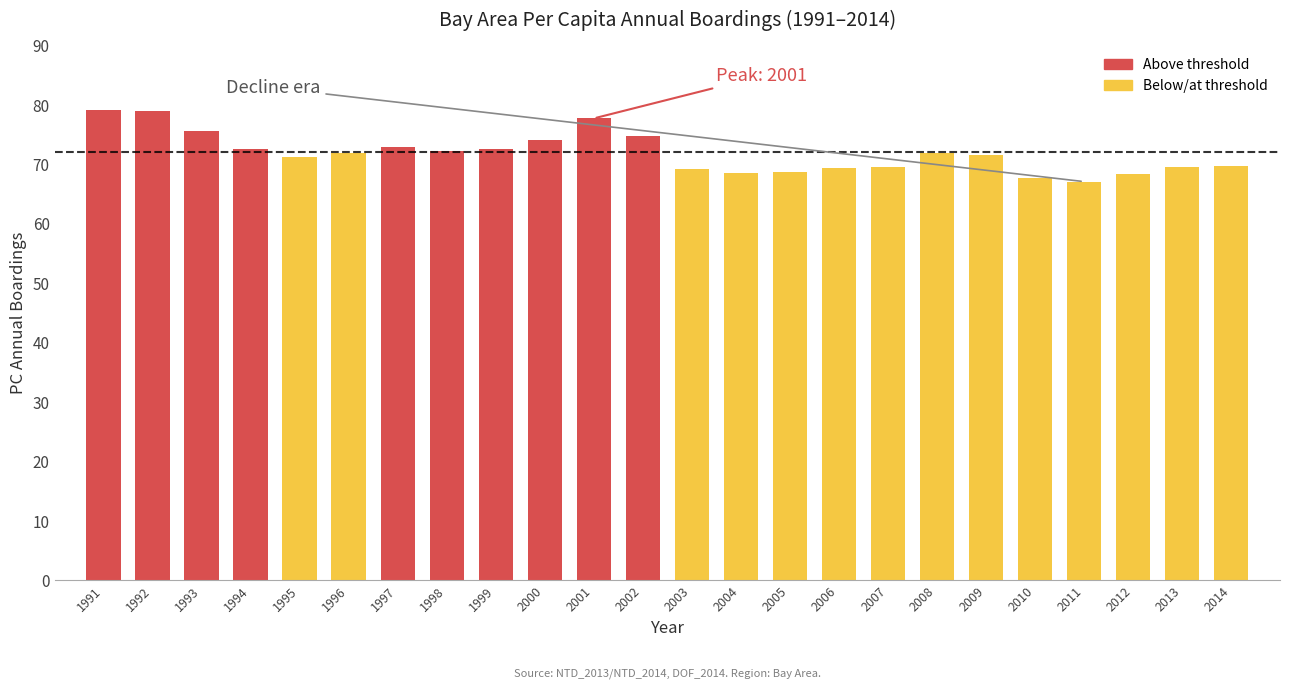

What is the average value?

71.9